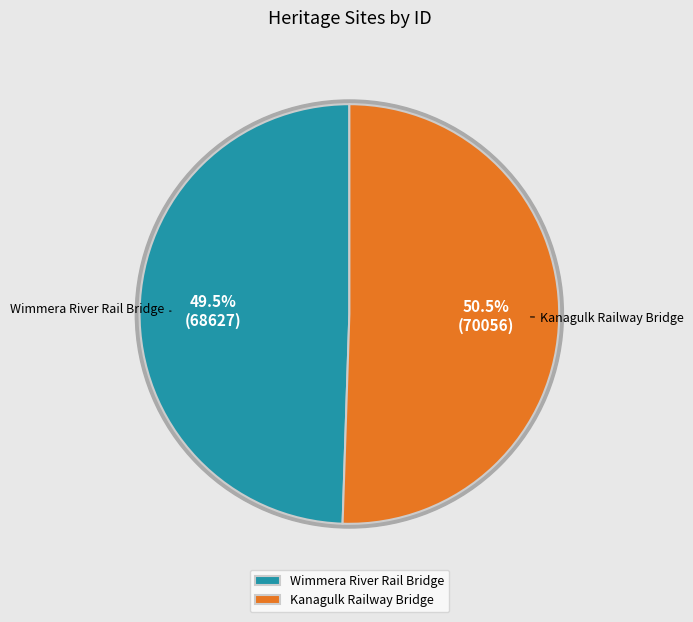

What percentage is the Wimmera River Rail Bridge slice, to the nearest percent?

49%